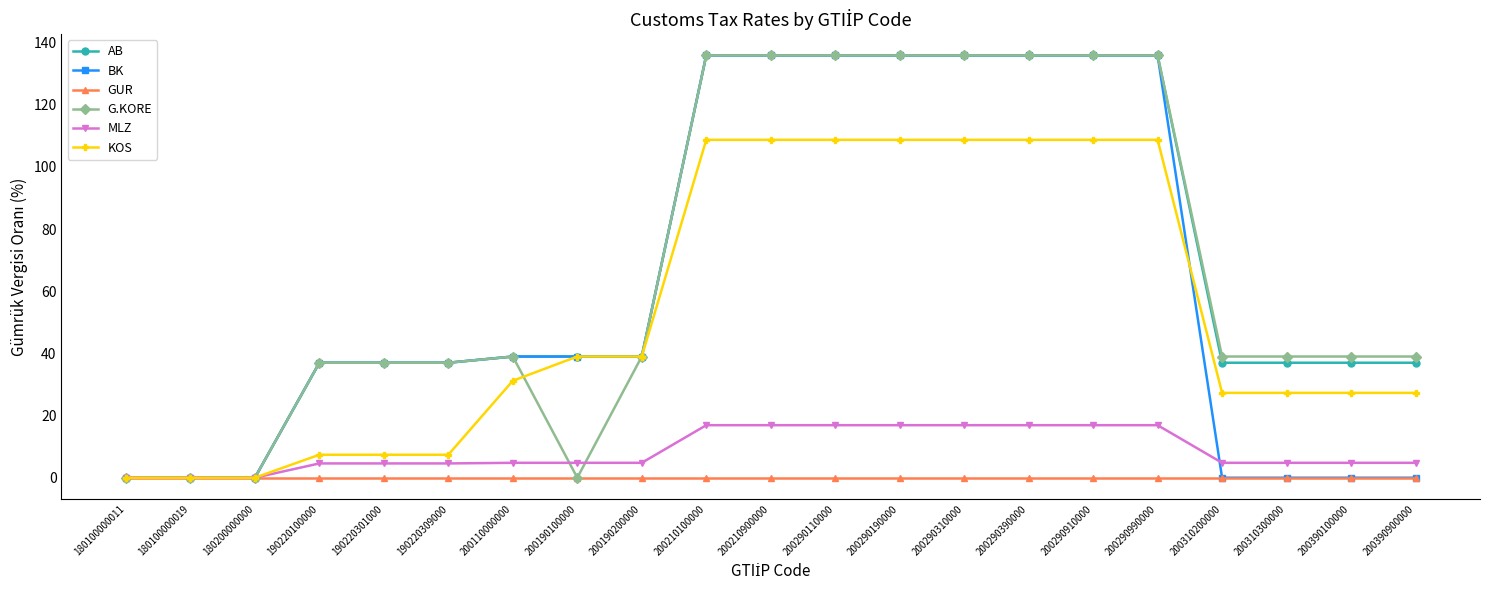

What is the difference between the highest and lowest values at 200210900000?

135.9